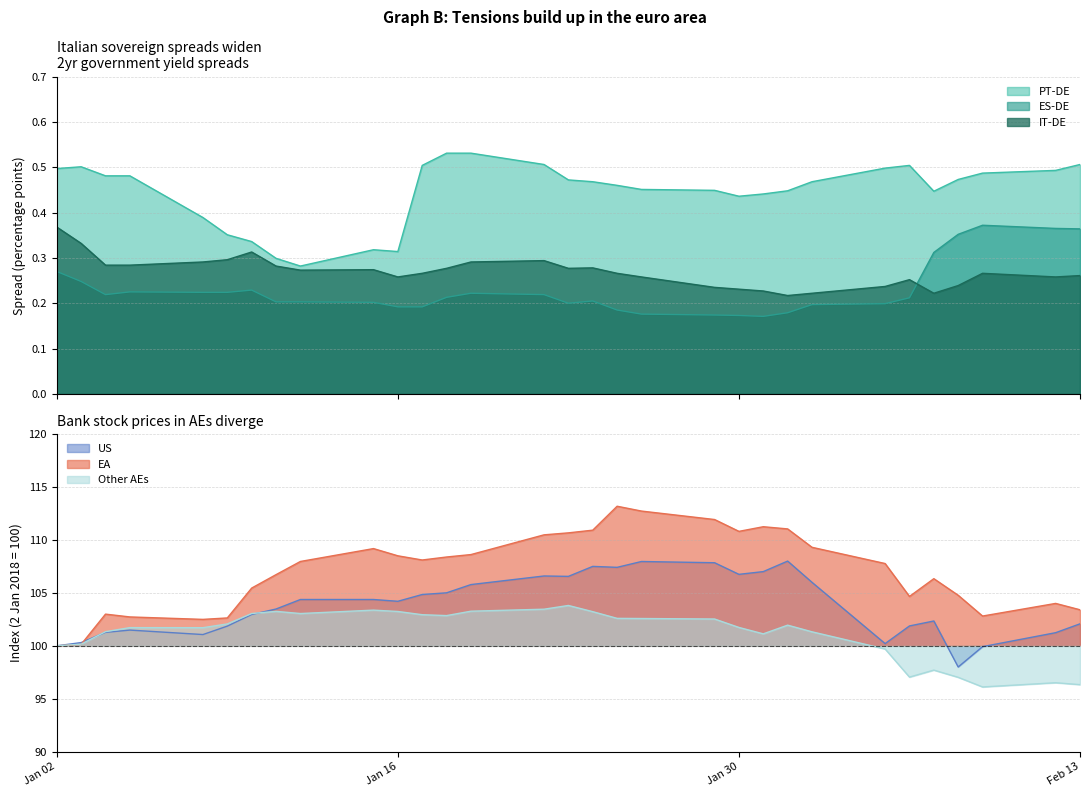

What is the lowest value of the EA series?

100.0